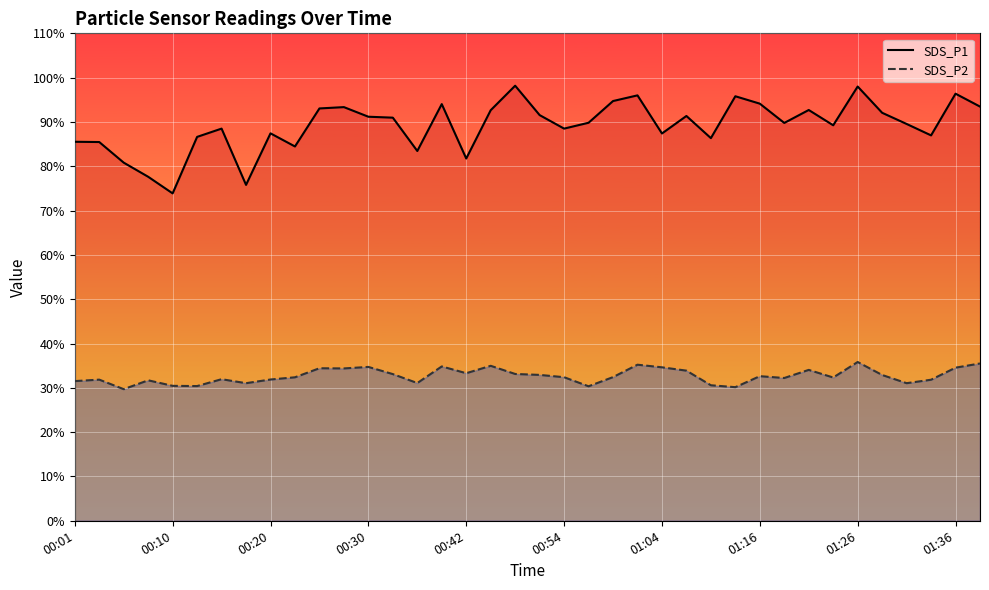

Which series has the widest spread of values?

SDS_P1 line